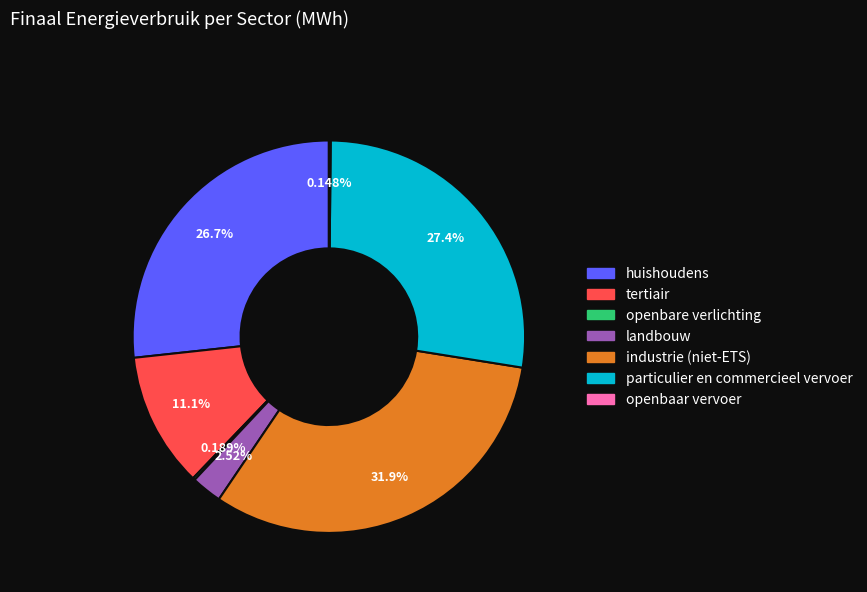

Approximately how many times larger is the value at huishoudens compared to industrie (niet-ETS)?

0.8